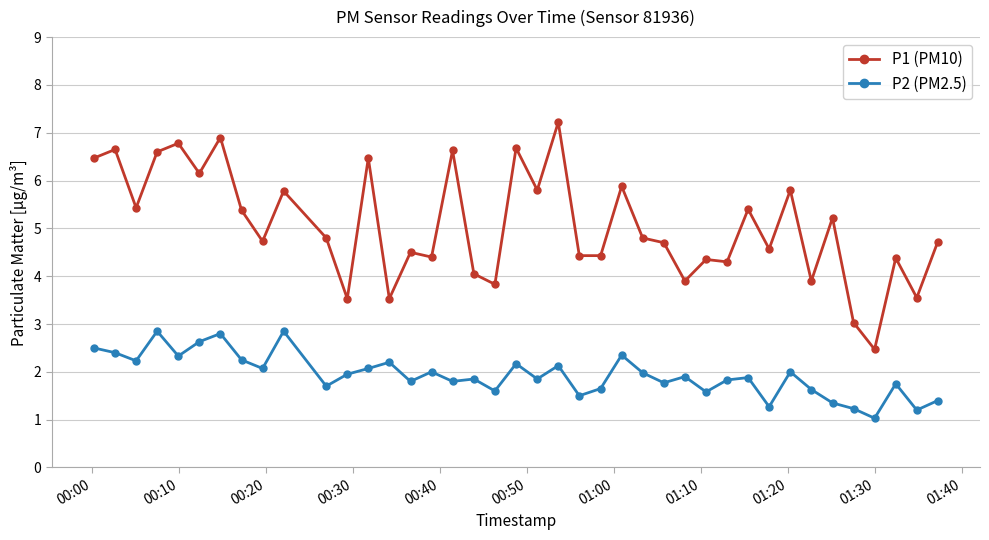

What is the highest value of the P1 (PM10) series?

7.2